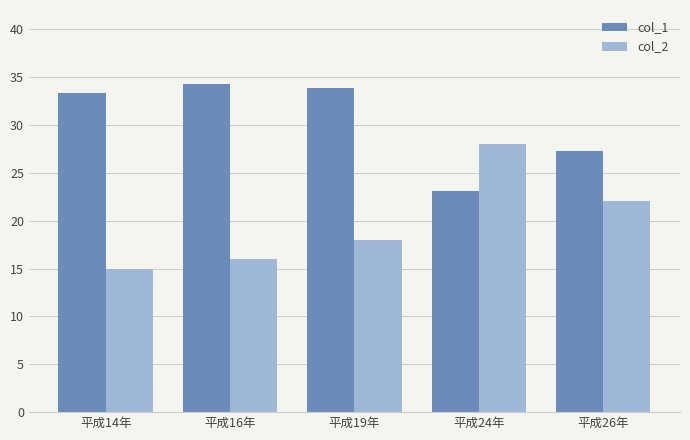

What value does the col_2 series have at 平成14年?

15.0